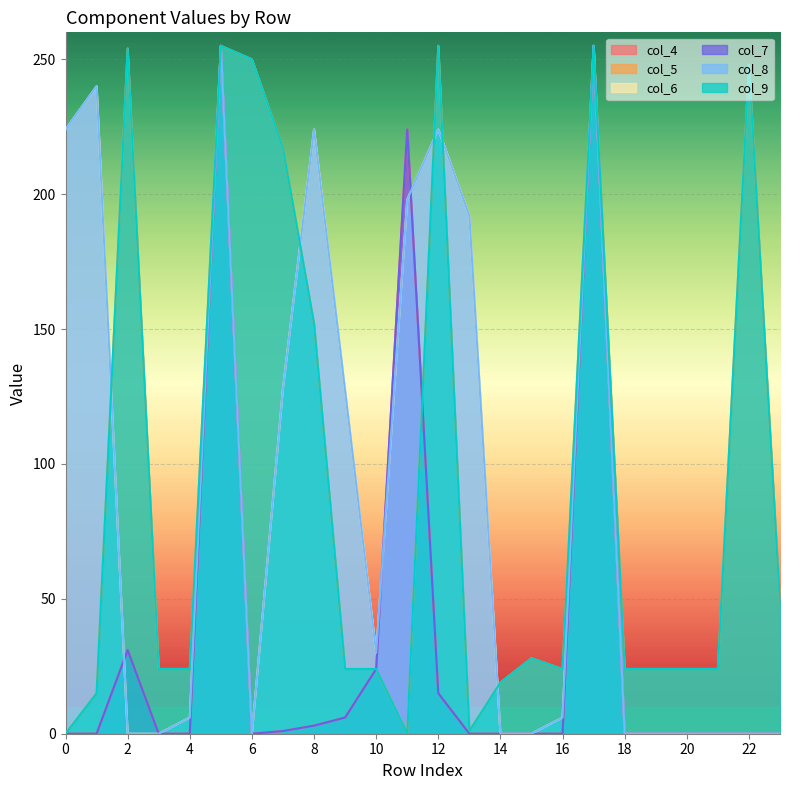

True or false: col_7 has more than 2 points higher than both neighbors.

True